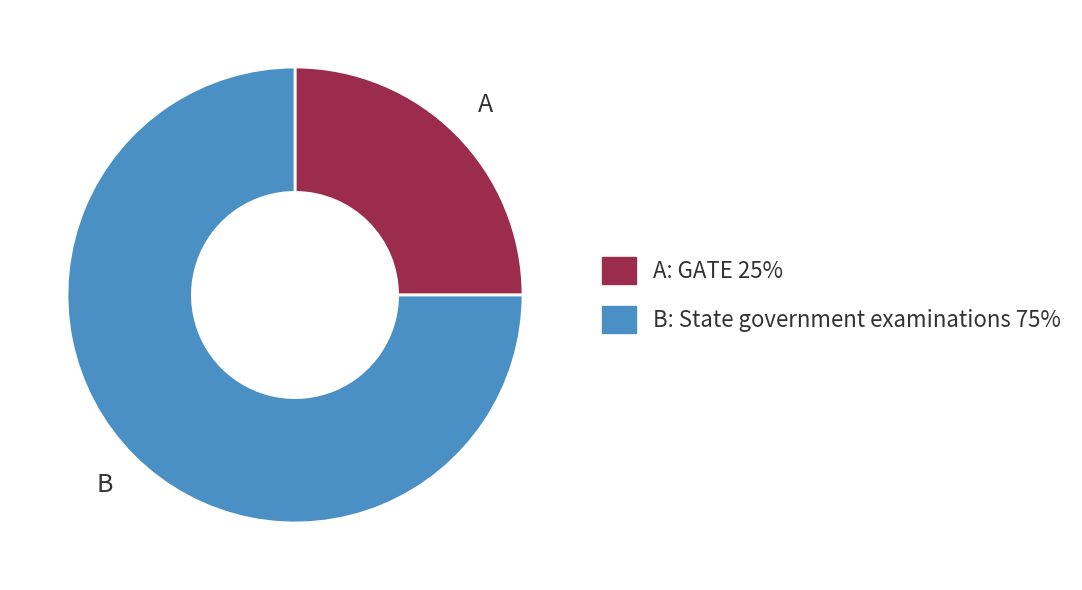

Does any single category account for the majority?

Yes